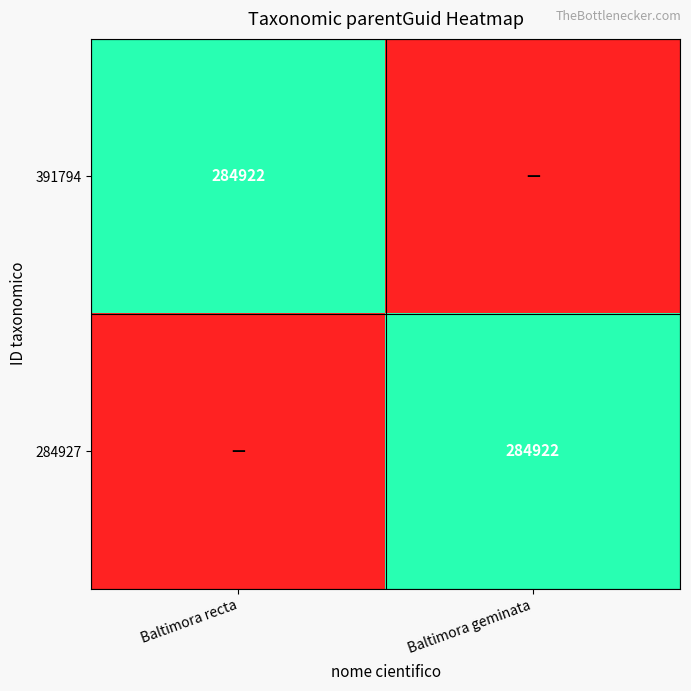

The 391794 series shows 284922 at Baltimora recta. True or false?

True